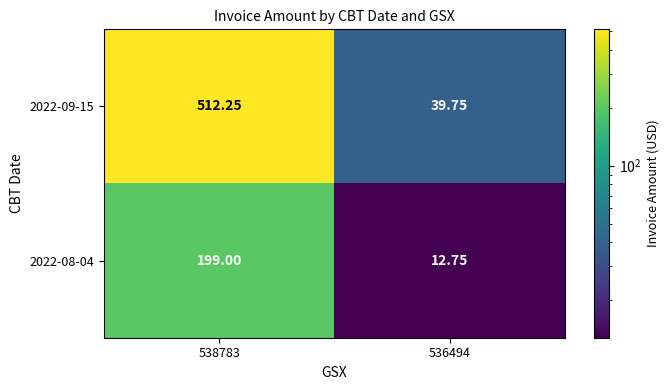

How many distinct data groups are displayed?

2